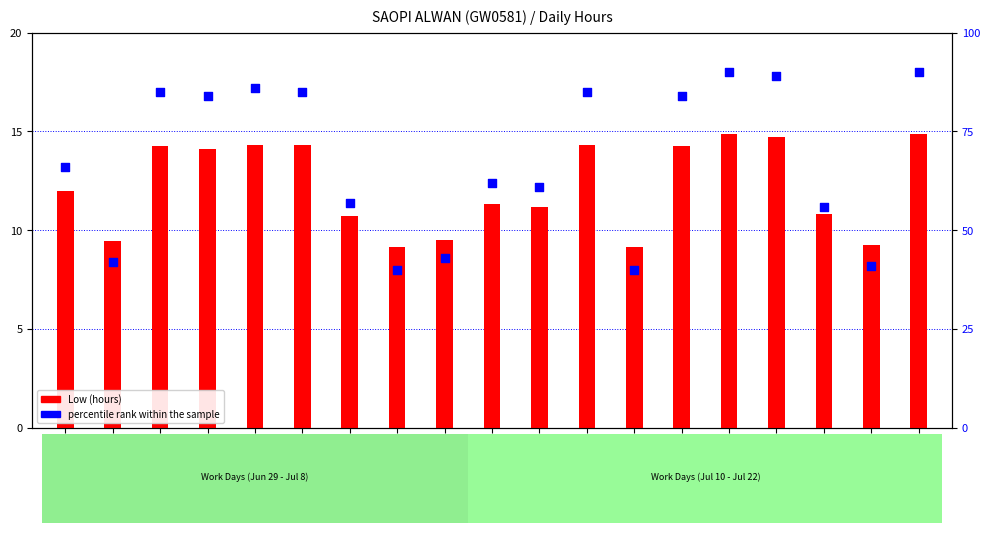

What is the total value across all series at 15-Mon?

98.2